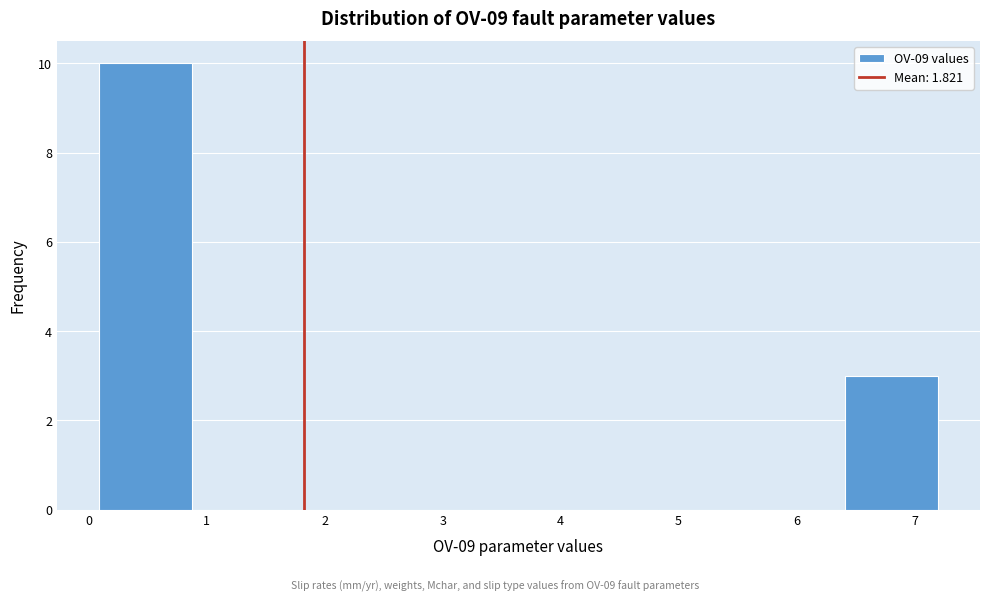

Reading left to right, list every bar in this chart as the range it spans on the x-axis followed by its height. Neither the bar edges nor the heights are printed on the chart, so give them approximately, as read against the axes.

0.1 to 0.9: 10
0.9 to 1.7: 0
1.7 to 2.5: 0
2.5 to 3.2: 0
3.2 to 4.0: 0
4.0 to 4.8: 0
4.8 to 5.6: 0
5.6 to 6.4: 0
6.4 to 7.2: 3